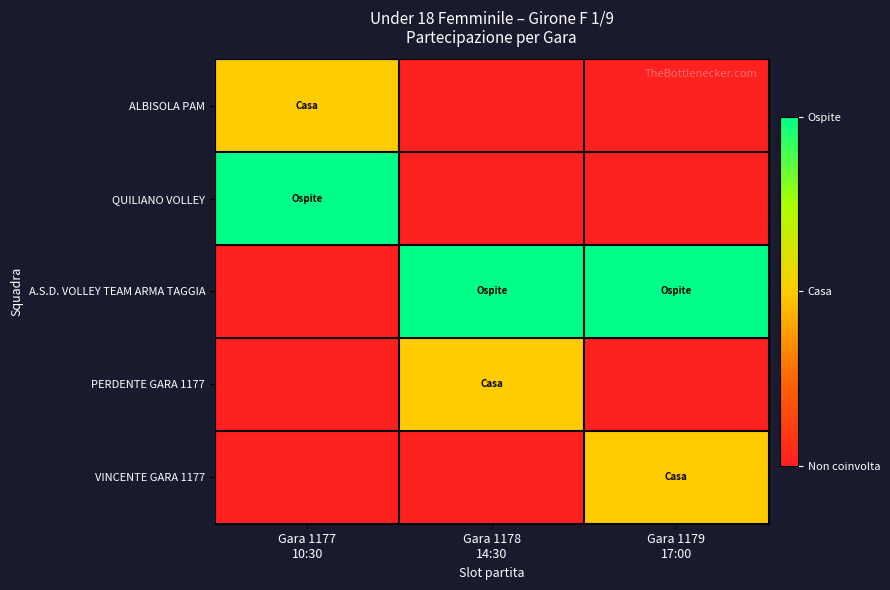

What is the total value across all series at Gara 1178
14:30?

3